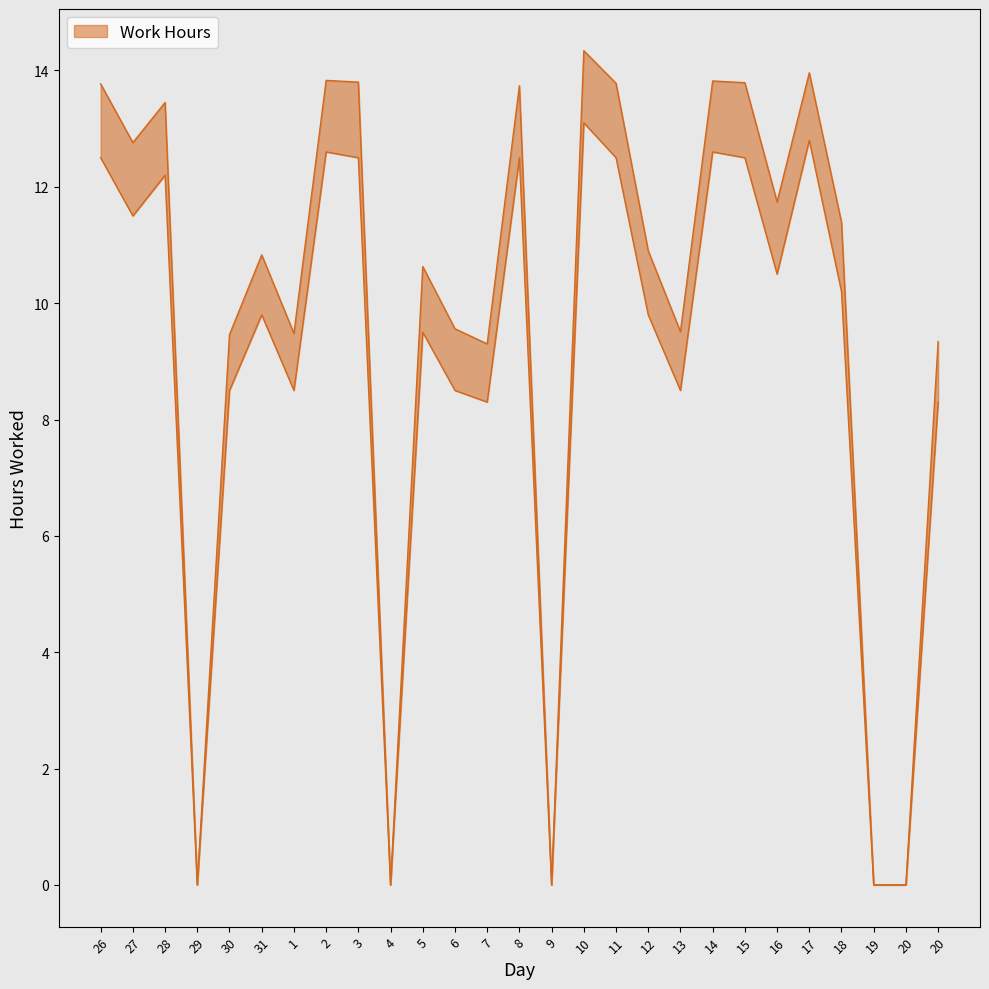

How many values in hours_lower are above zero?

22